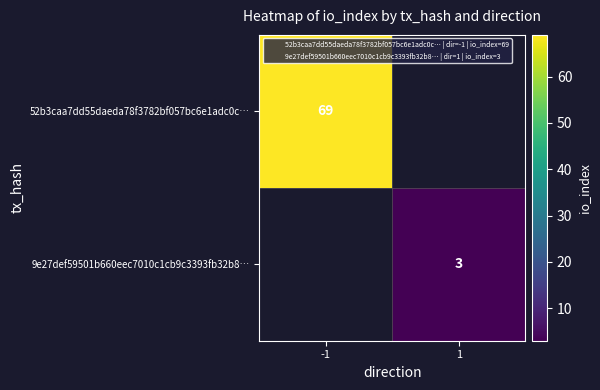

True or false: 9e27def59501b660eec7010c1cb9c3393fb32b8… has a value of 1 at 1.

False